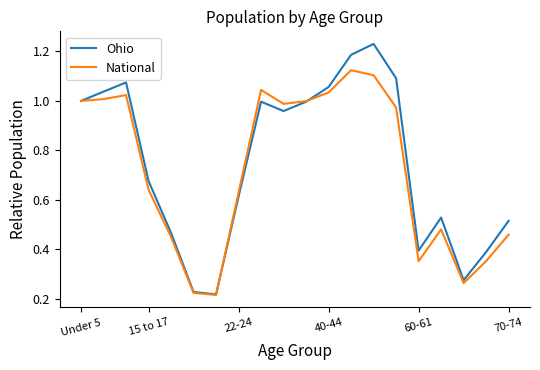

What are all the series names shown in the legend?

Ohio, National